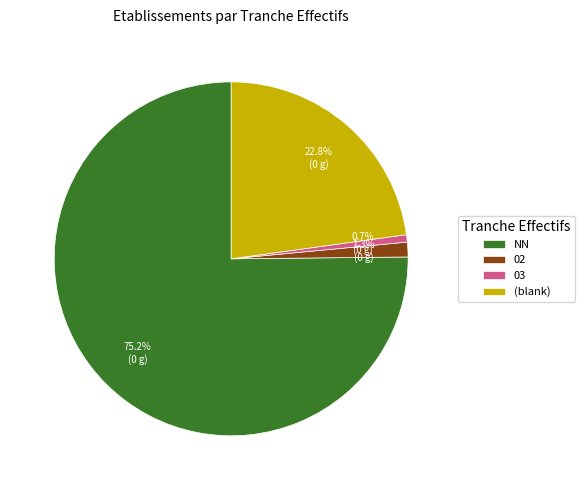

Combined, do 02 and (blank) account for over 50%?

No